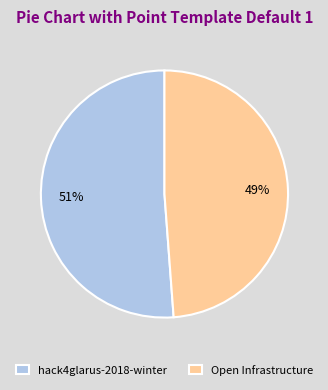

What is the largest slice in the pie chart?

hack4glarus-2018-winter